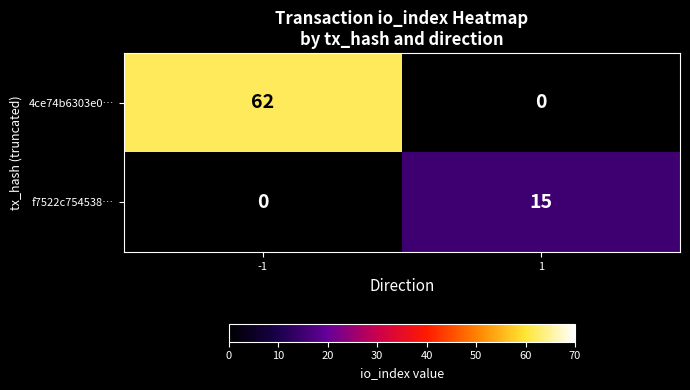

What value does the f7522c754538… series have at 1?

15